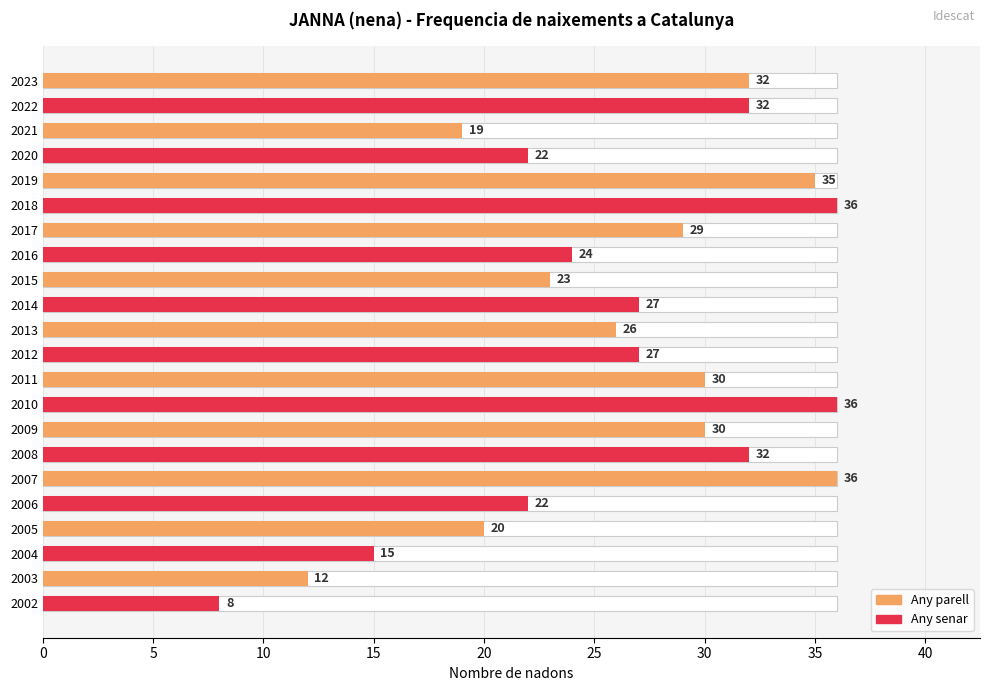

Reading left to right, extract all data points from this chart.

32	32	19	22	35	36	29	24	23	27	26	27	30	36	30	32	36	22	20	15	12	8